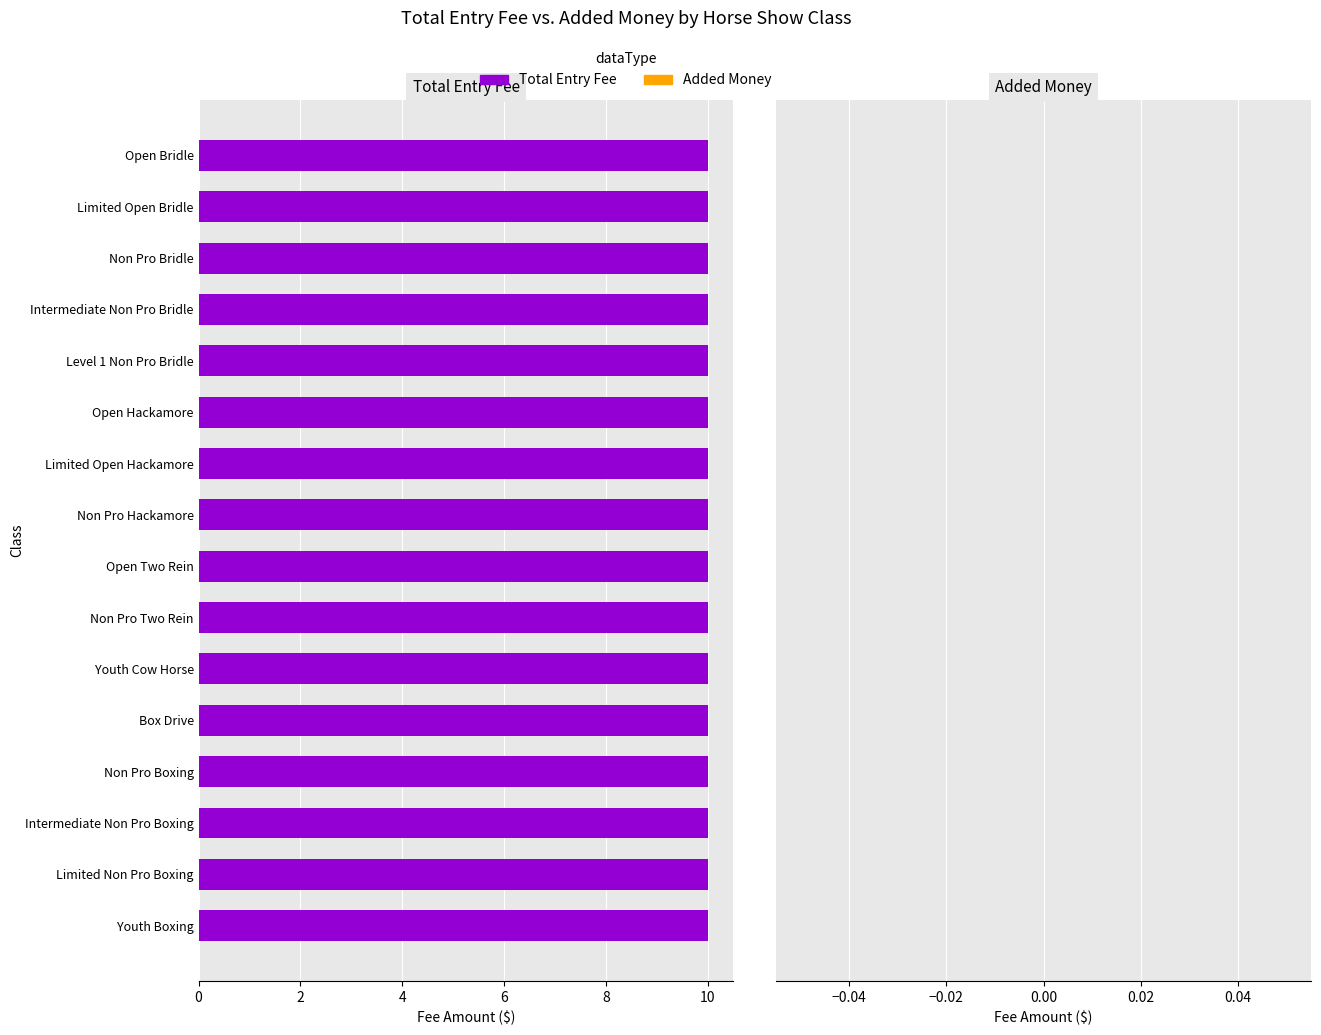

Which series changed the most between 7 and 14?

total_entry_fee